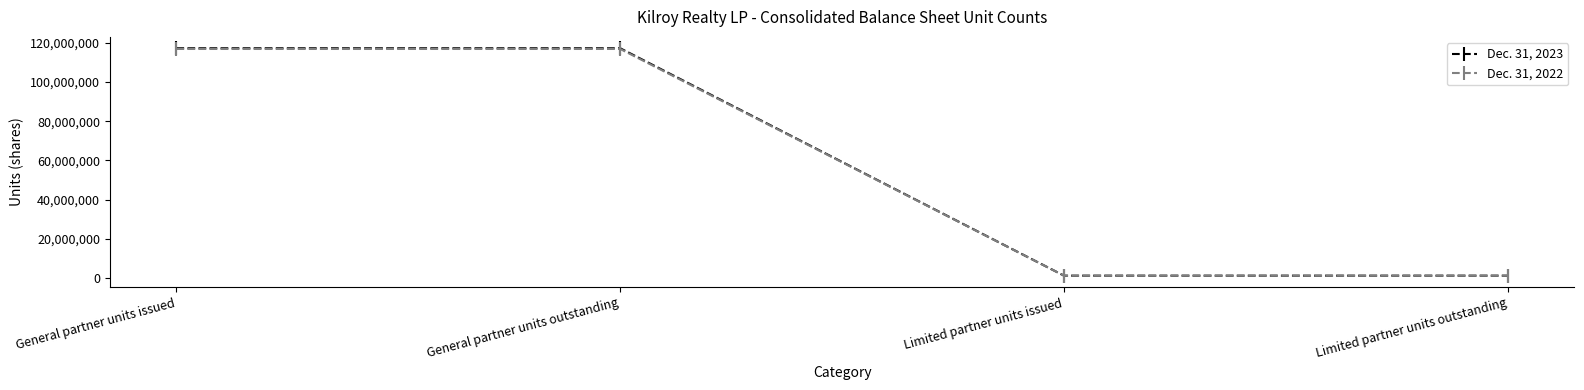

List the series in order of their peak value, lowest first.

Dec. 31, 2022, Dec. 31, 2023